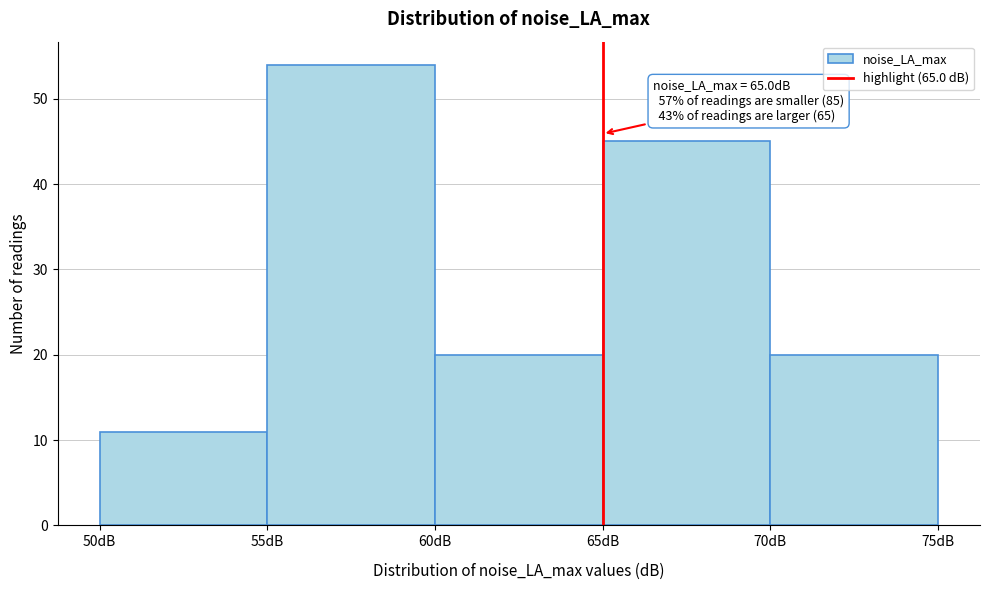

Over which range of the x-axis is the bar tallest?

55 to 60